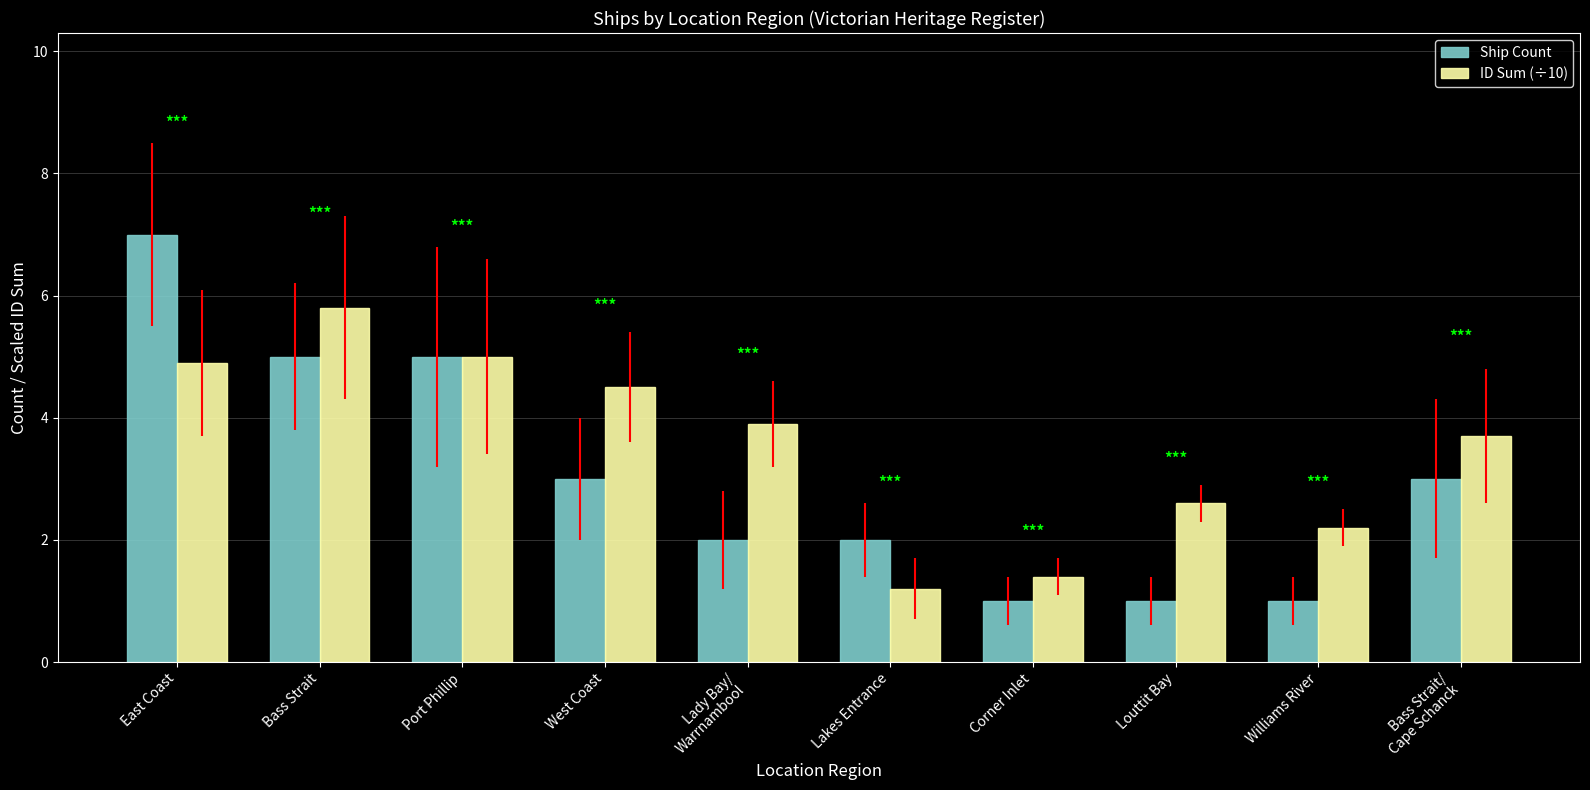

How many Ship Count values are between 1 and 5?

9